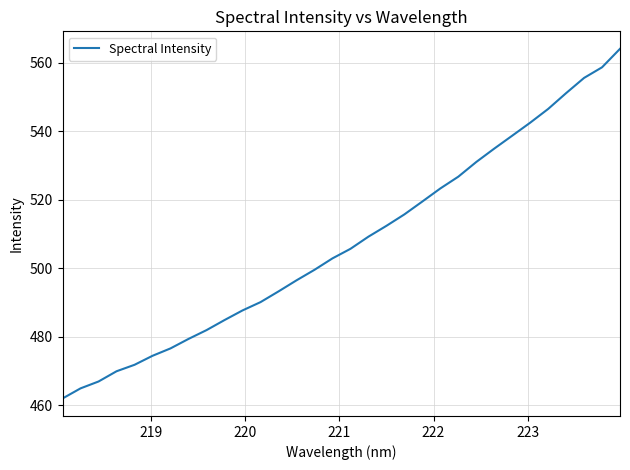

What is the smallest value displayed?

461.9